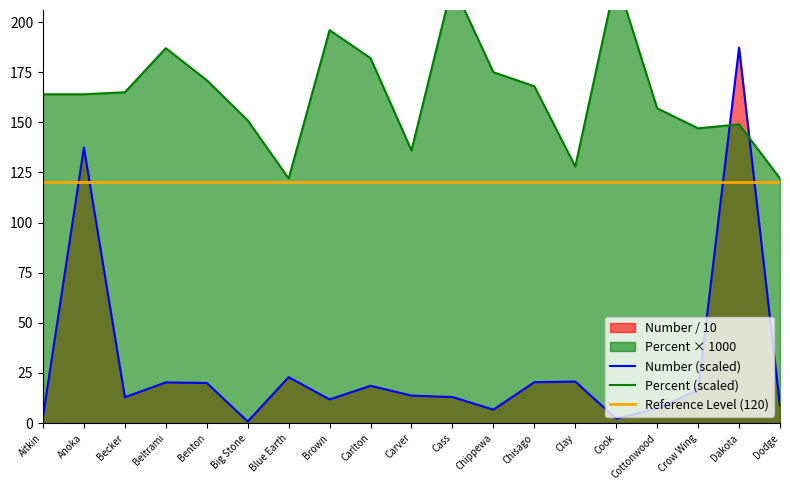

What is the label of the 19th point from the right?

Aitkin